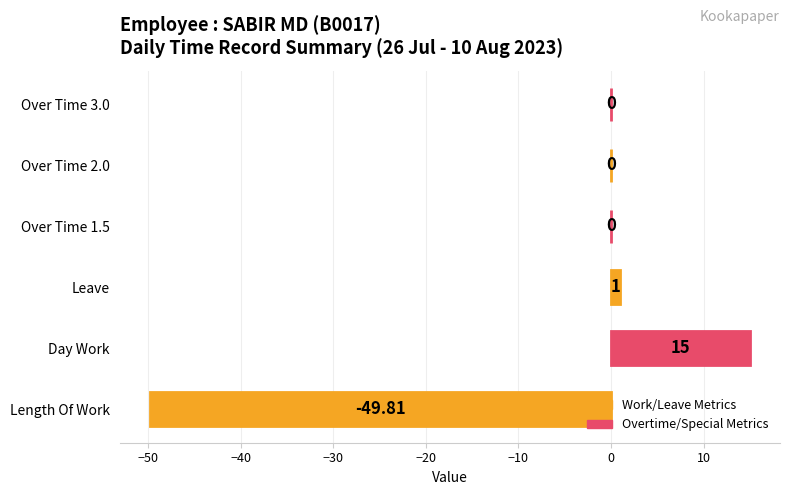

How many categories are shown in the chart?

6